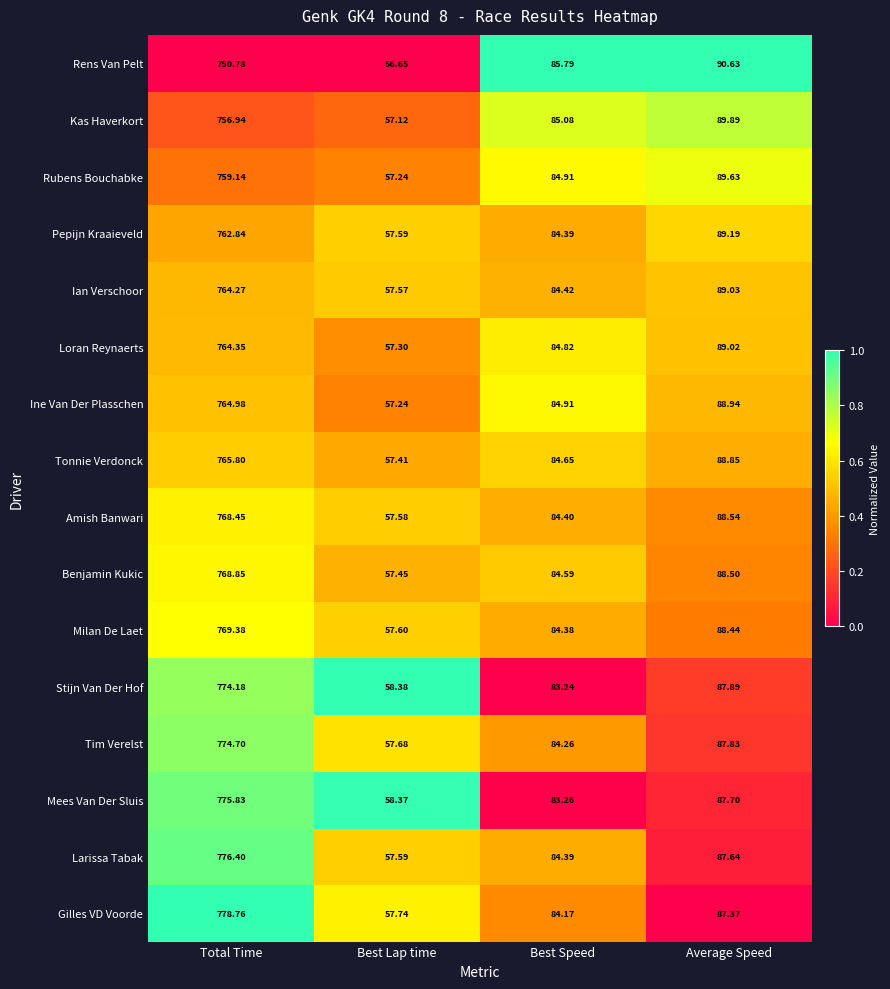

Which series has the widest spread of values?

Gilles VD Voorde